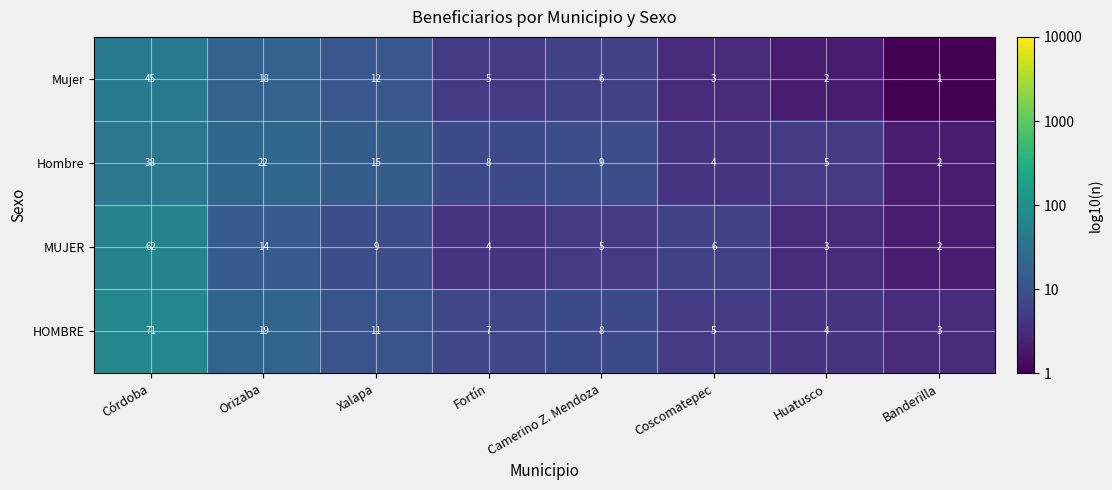

What is the maximum value for MUJER?

62